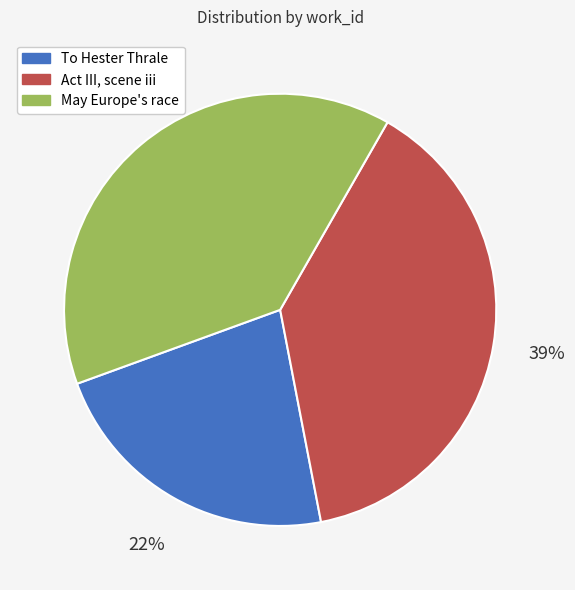

Is To Hester Thrale the majority of the pie?

No